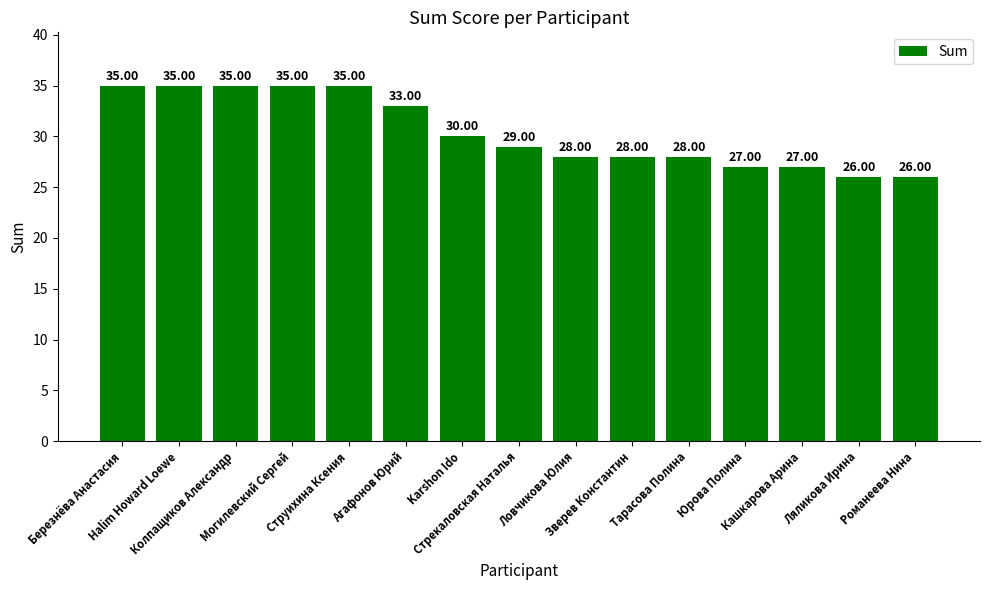

Where is the data nearest to the value 30?

Karshon Ido